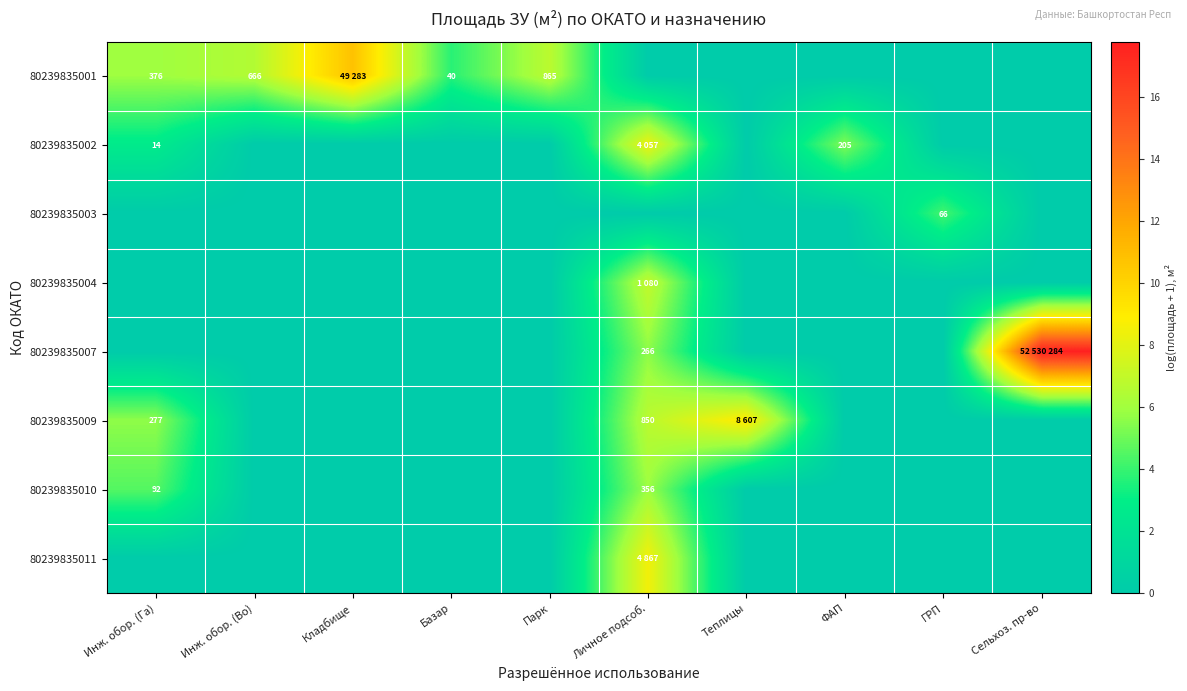

The value of 80239835004 at ГРП is -3.3. True or false?

False